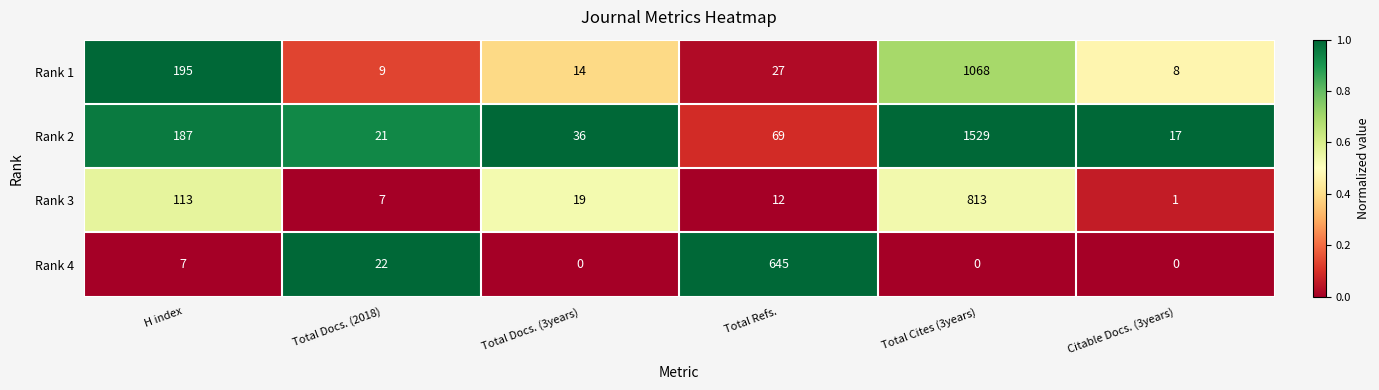

What is the total value across all series at Citable Docs. (3years)?

26